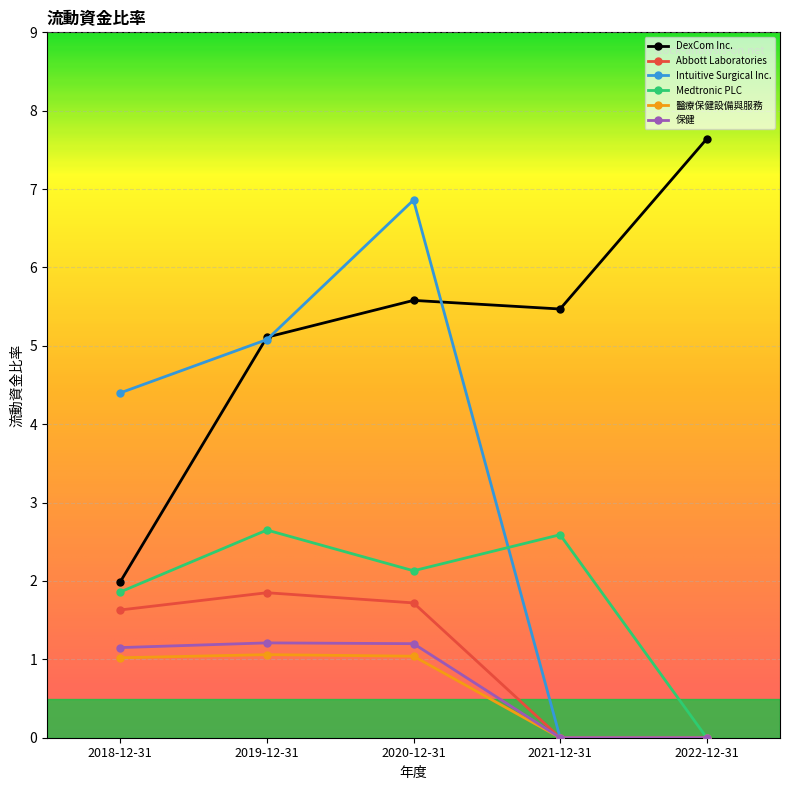

The value of DexCom Inc. at 2022-12-31 is 7.6. True or false?

True